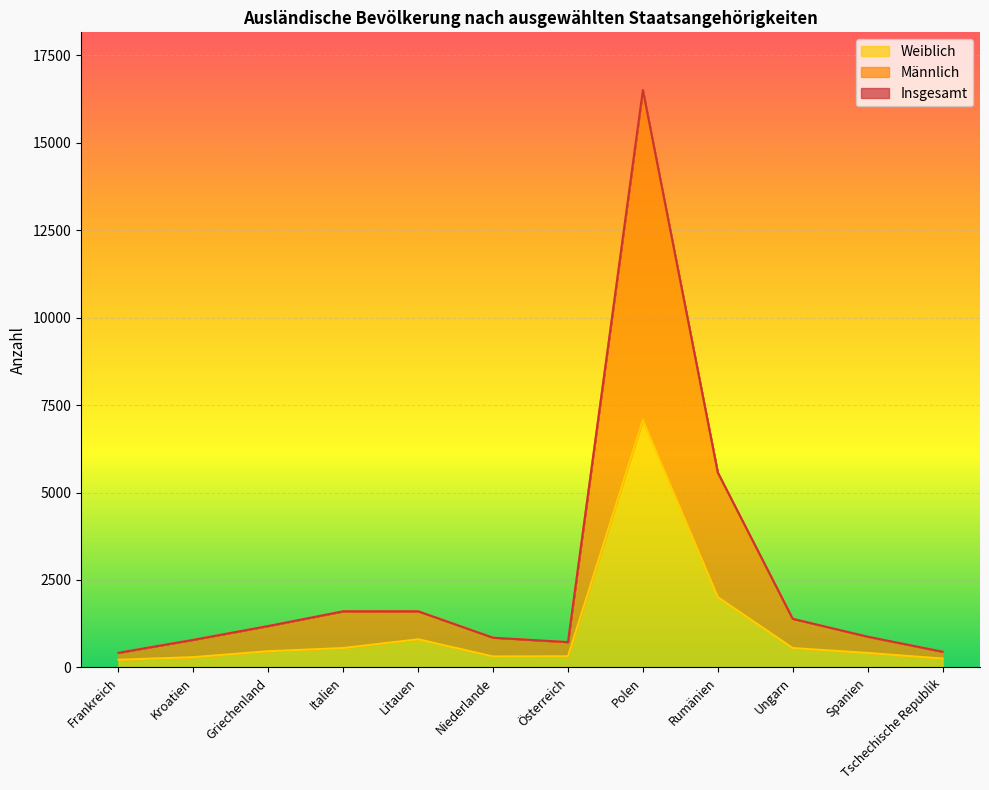

What are all the series names shown in the legend?

Insgesamt, Männlich, Weiblich